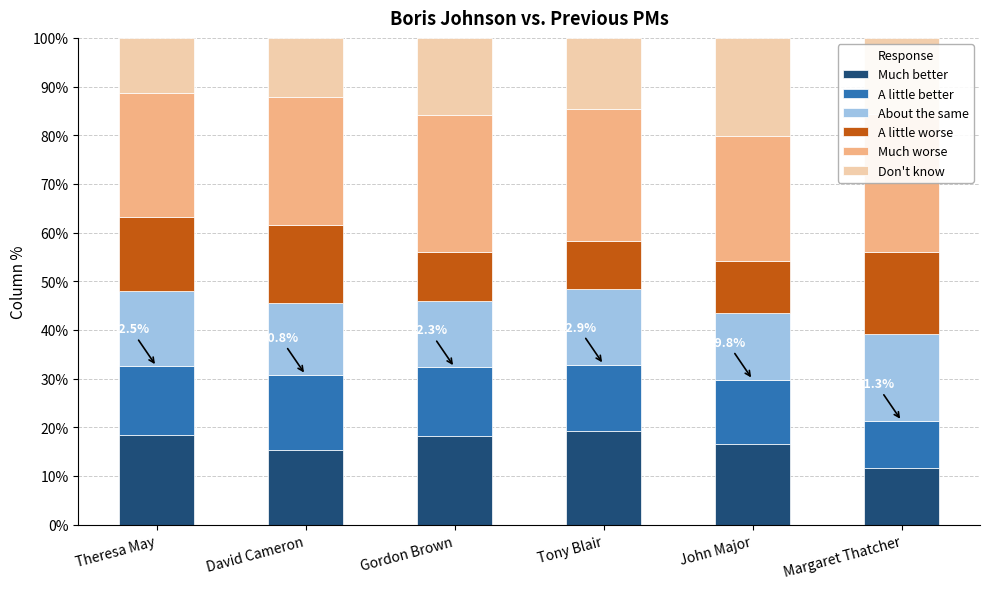

Which category has the lowest value in the A little better series?

Margaret Thatcher